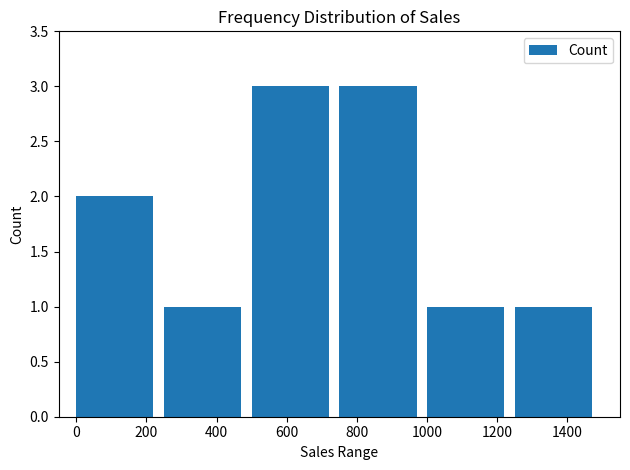

Which has a higher value, 400 or 800?

800